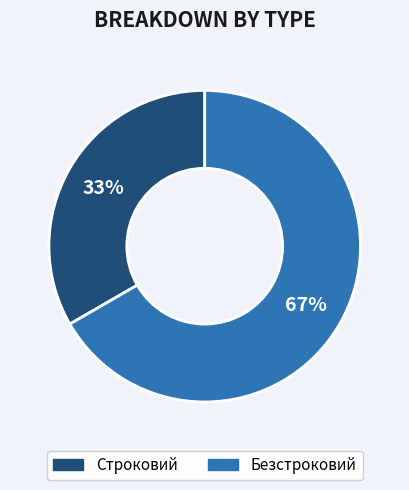

Rank the categories by value from lowest to highest.

Строковий, Безстроковий